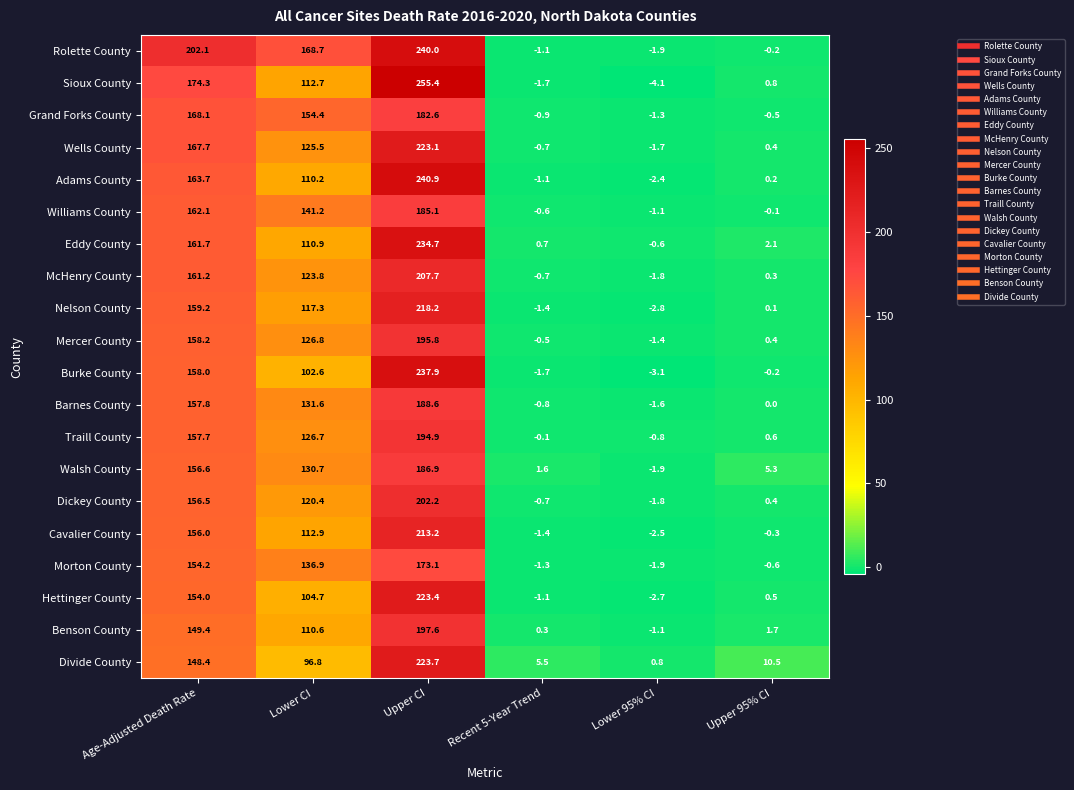

What is the total value across all series at Age-Adjusted Death Rate?

3226.9